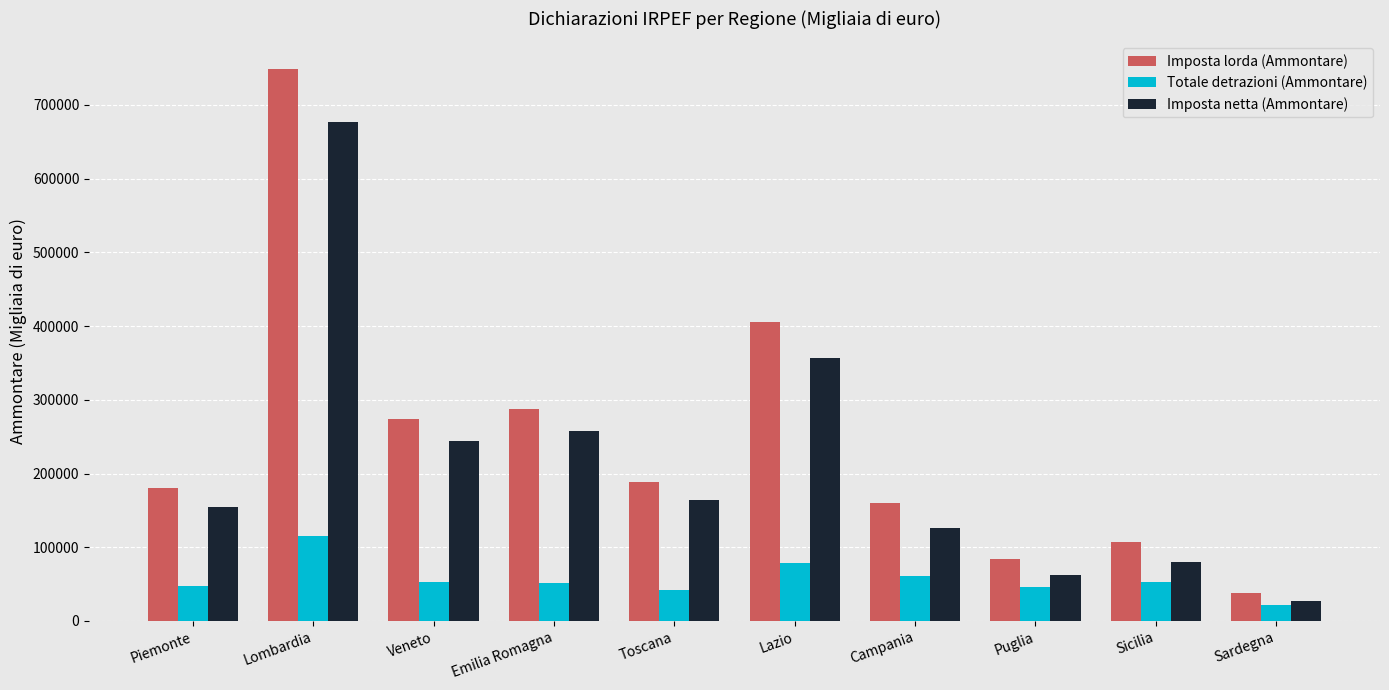

Rank the series by their maximum value, from lowest to highest.

Totale detrazioni (Ammontare), Imposta netta (Ammontare), Imposta lorda (Ammontare)